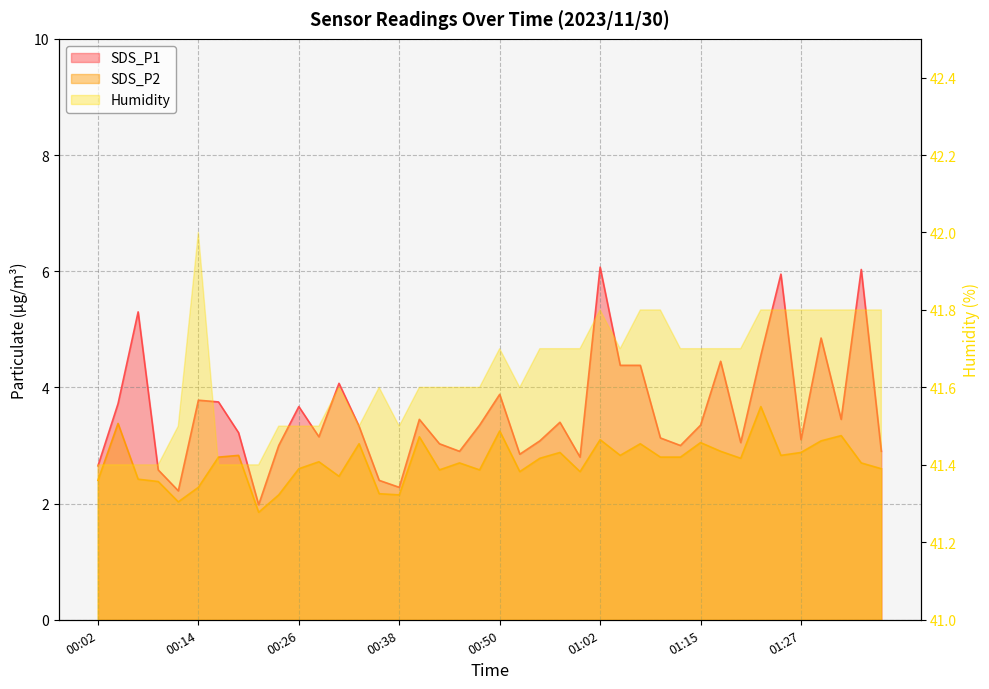

Read the SDS_P1 value at 01:22.

4.5